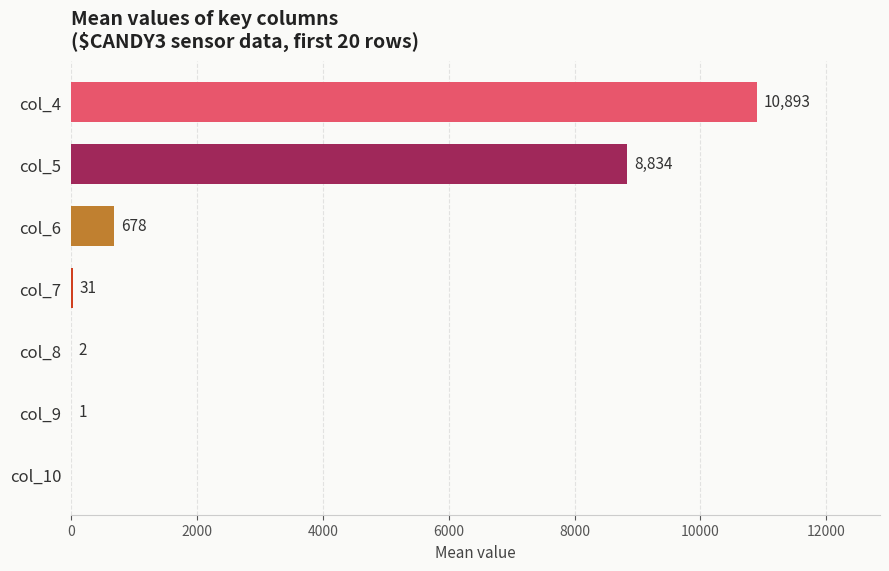

Is it true that the value at col_5 is 8834?

True